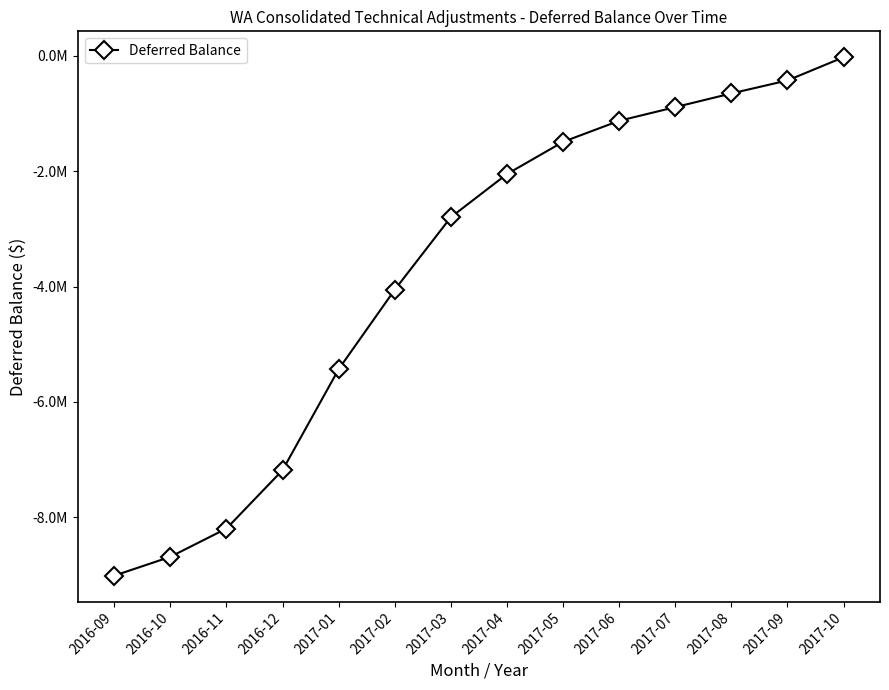

Is this an area chart (filled region under the line)?

No